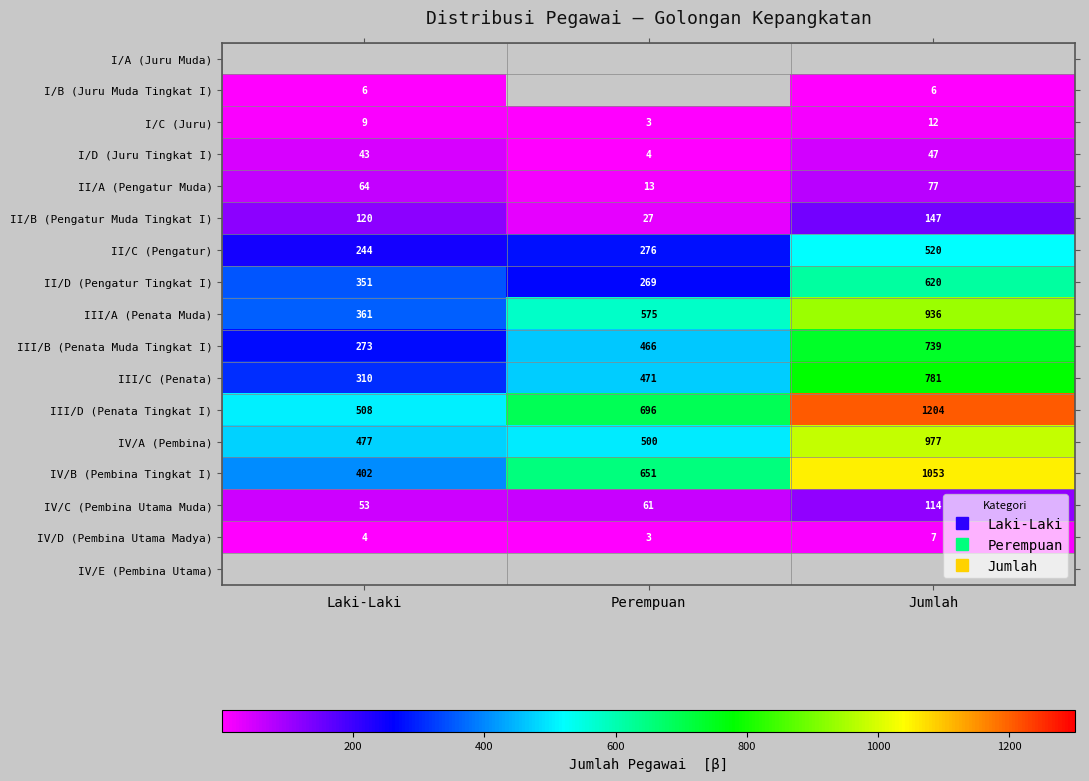

Which series has the largest range (max minus min)?

III/D (Penata Tingkat I)